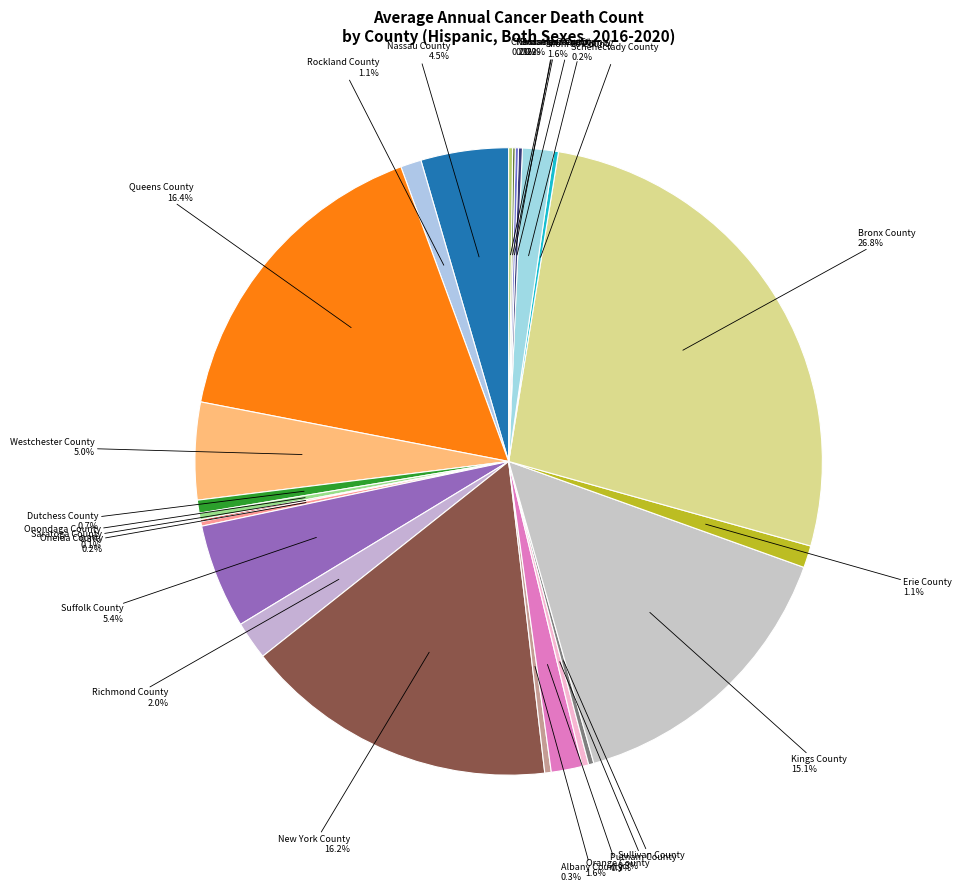

Rank the categories by value from highest to lowest.

Bronx County, Queens County, New York County, Kings County, Suffolk County, Westchester County, Nassau County, Richmond County, Orange County, Monroe County, Erie County, Rockland County, Dutchess County, Onondaga County, Albany County, Putnam County, Sullivan County, Oneida County, Schenectady County, Montgomery County, Chautauqua County, Broome County, Rensselaer County, Saratoga County